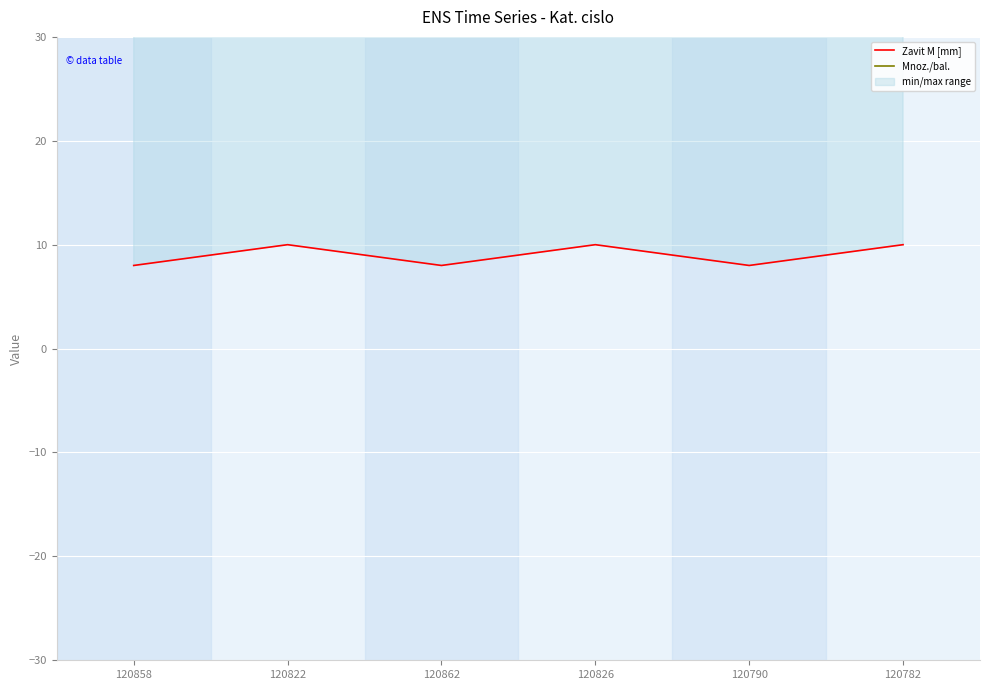

Where is Mnoz./bal. nearest to the value 100?

120858